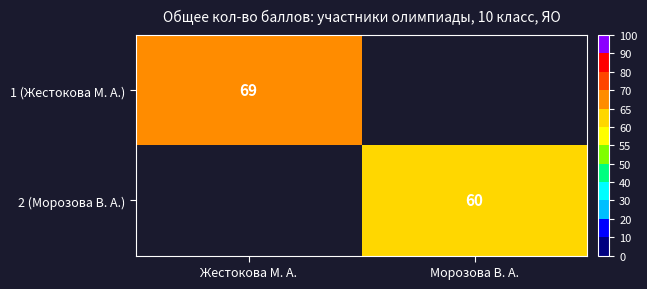

The 1 (Жестокова М. А.) series shows 18 at Жестокова М. А.. True or false?

False